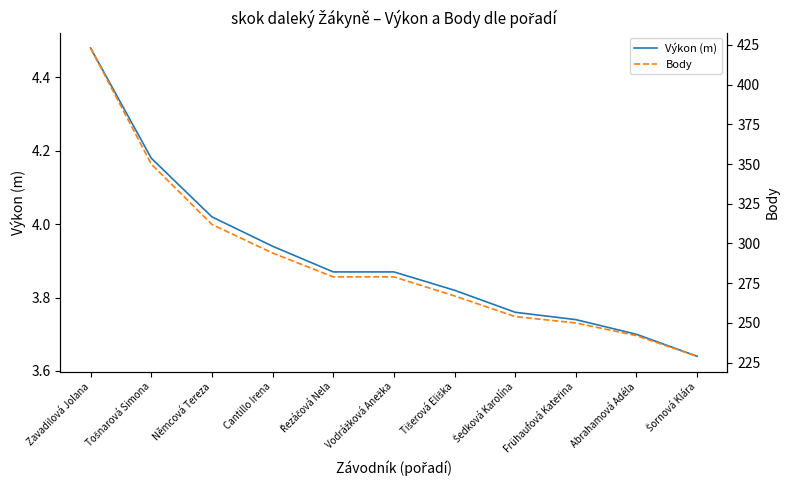

True or false: Body and Výkon (m) intersect in this chart.

False